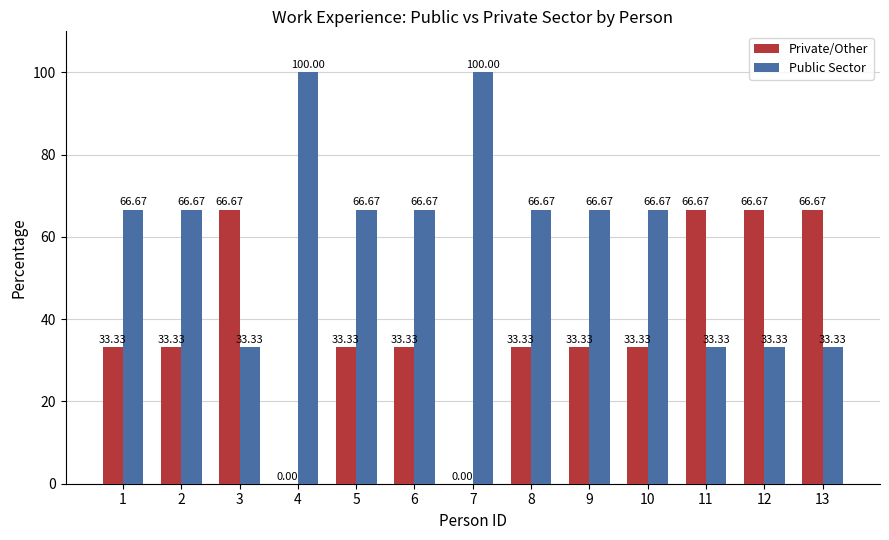

What is the sum of the Private/Other values at 9 and 6?

66.7